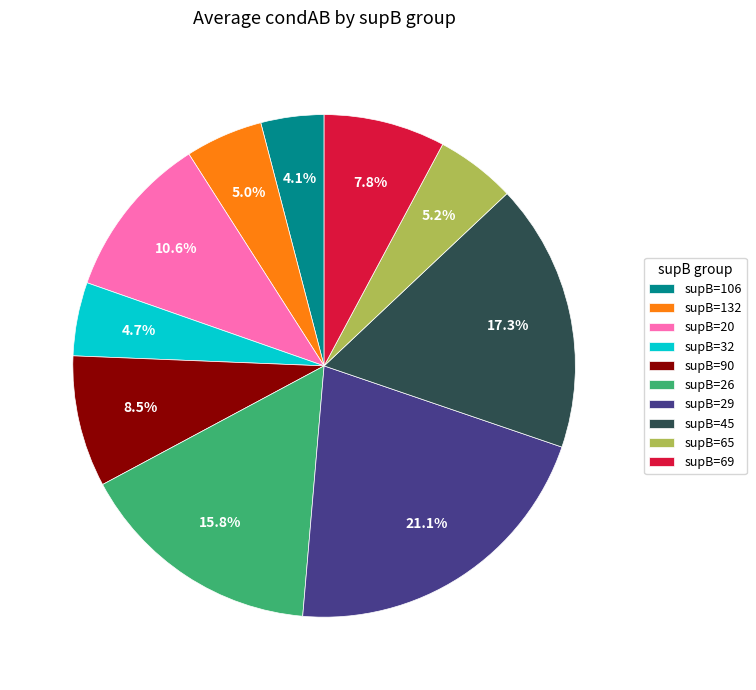

Is there a majority slice in this chart?

No